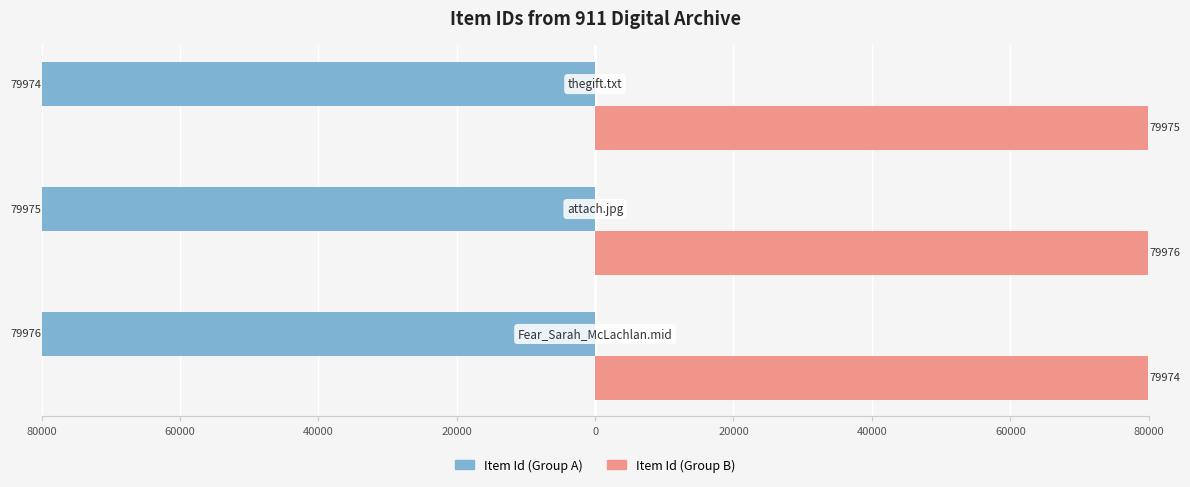

Reading left to right, transcribe all the data shown in this chart.

Item Id (Group A): -79976	-79975	-79974
Item Id (Group B): 79974	79976	79975